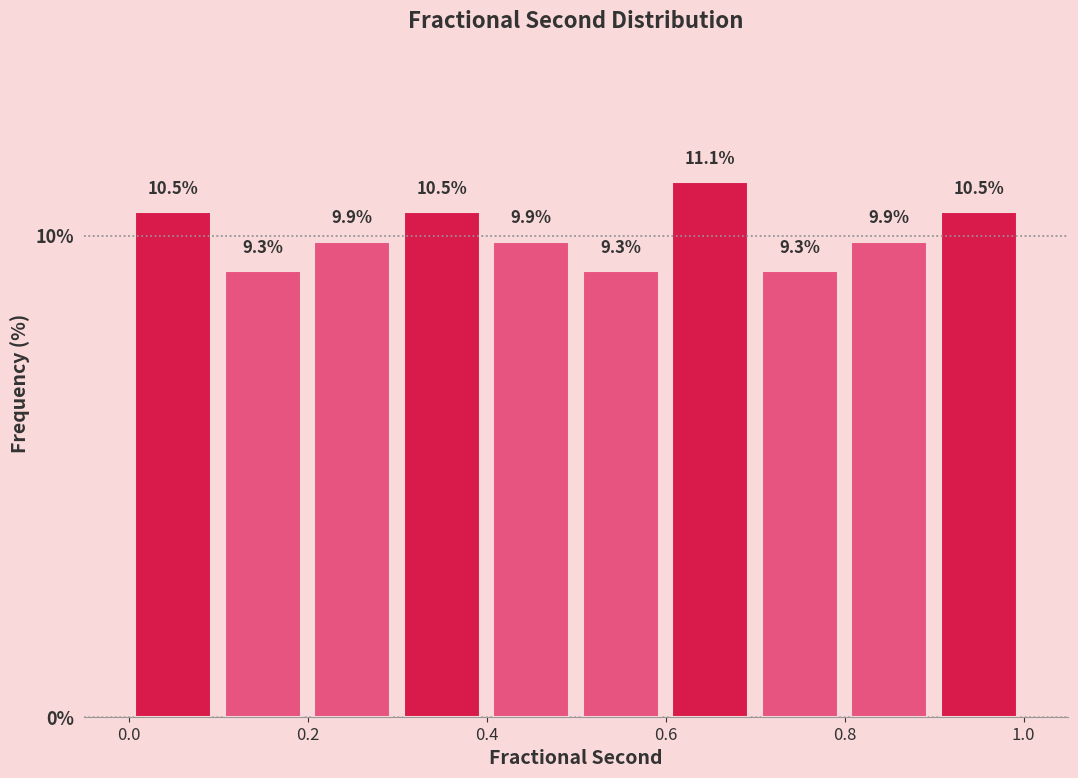

Reading left to right, transcribe this chart: for each bar, give the range it covers on the x-axis and its height.

0.0 to 0.1: 10.5
0.1 to 0.2: 9.3
0.2 to 0.3: 9.9
0.3 to 0.4: 10.5
0.4 to 0.5: 9.9
0.5 to 0.6: 9.3
0.6 to 0.7: 11.1
0.7 to 0.8: 9.3
0.8 to 0.9: 9.9
0.9 to 1.0: 10.5